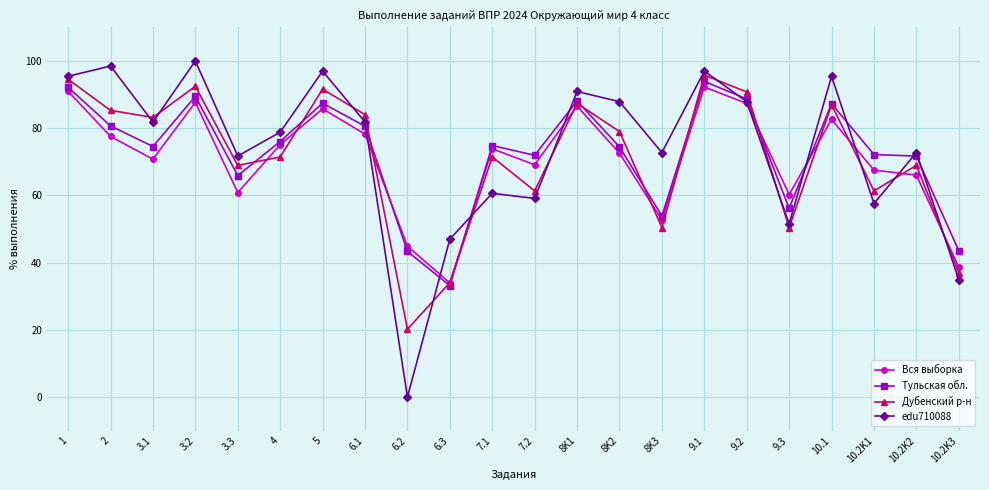

At which label does Тульская обл. first exceed 74?

1